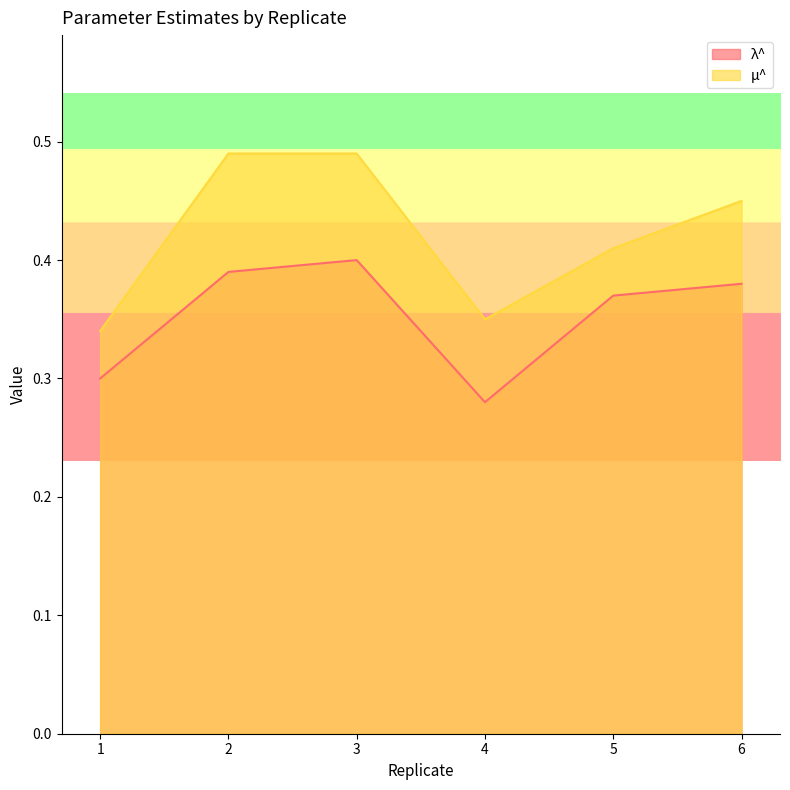

What is the greatest value displayed?

0.5